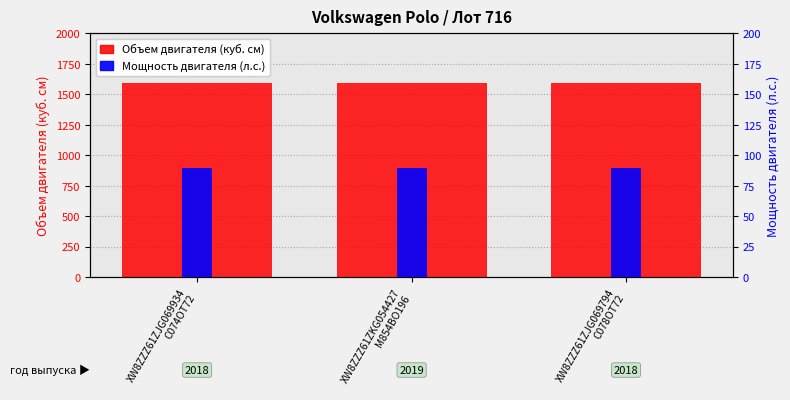

Are the bars horizontal?

No